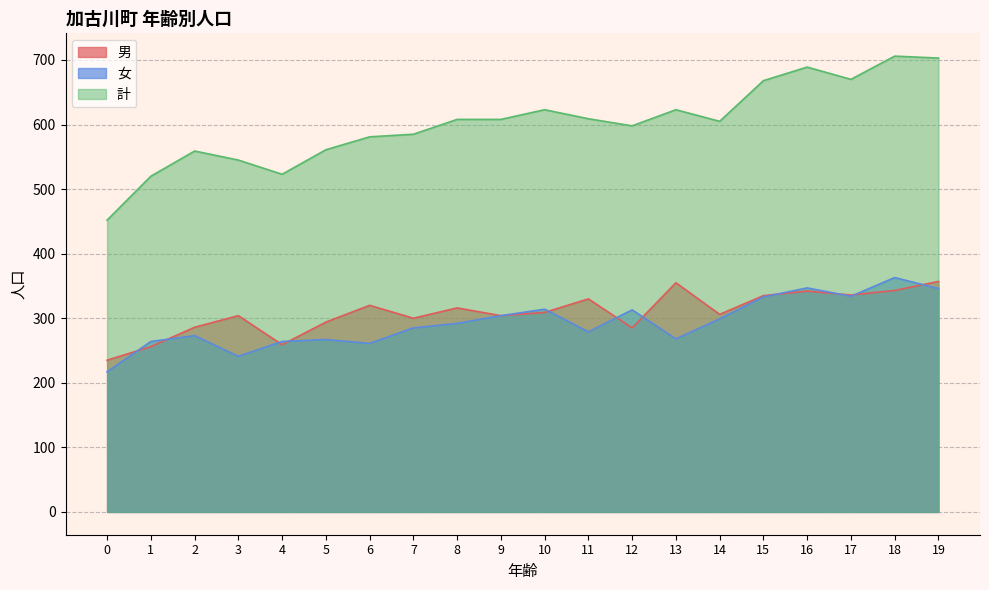

List the labels in order of 女 value, largest first.

18, 16, 19, 17, 15, 10, 12, 9, 14, 8, 7, 11, 2, 13, 5, 1, 4, 6, 3, 0